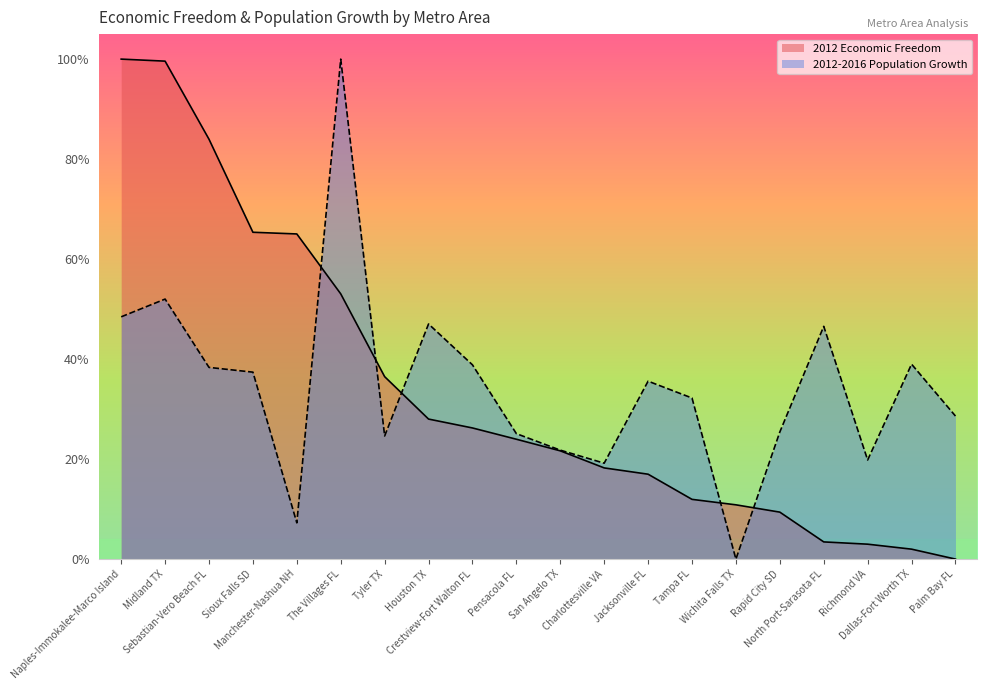

In 2012-2016 Population Growth, how many points are lower than both neighbors (excluding endpoints)?

5